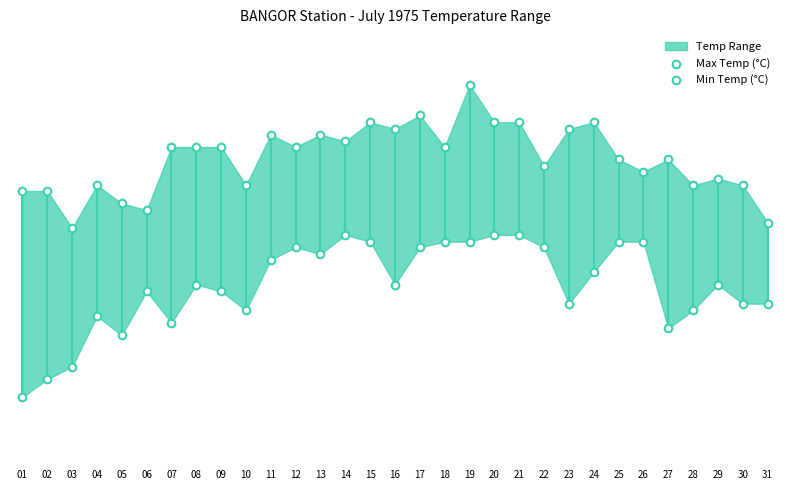

Which series contains the highest Y value?

Max Temp (°C)